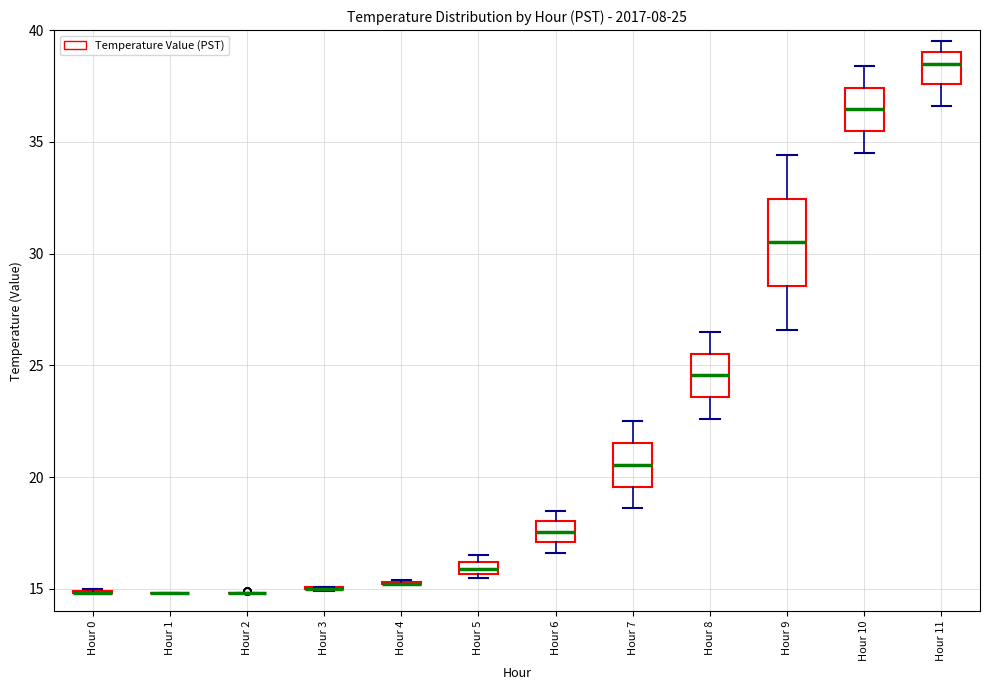

Comparing the boxes themselves (not the whiskers), which one is the tallest?

Hour 9